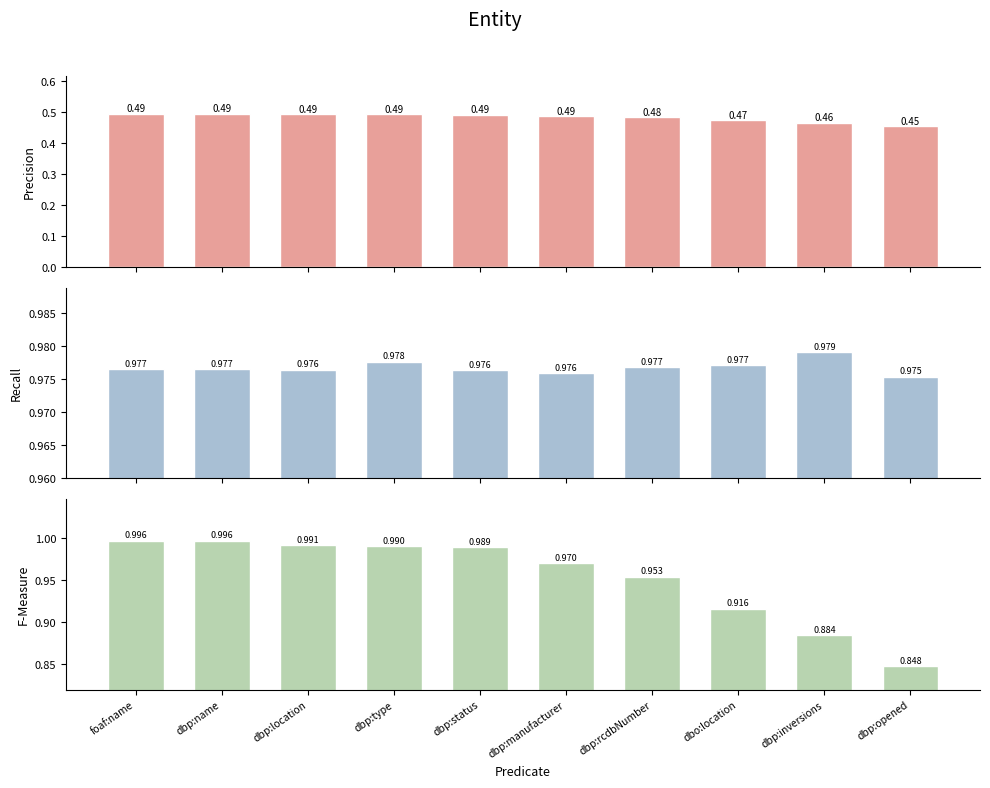

Is it true that condBA equals 1.0 at dbp:location?

True